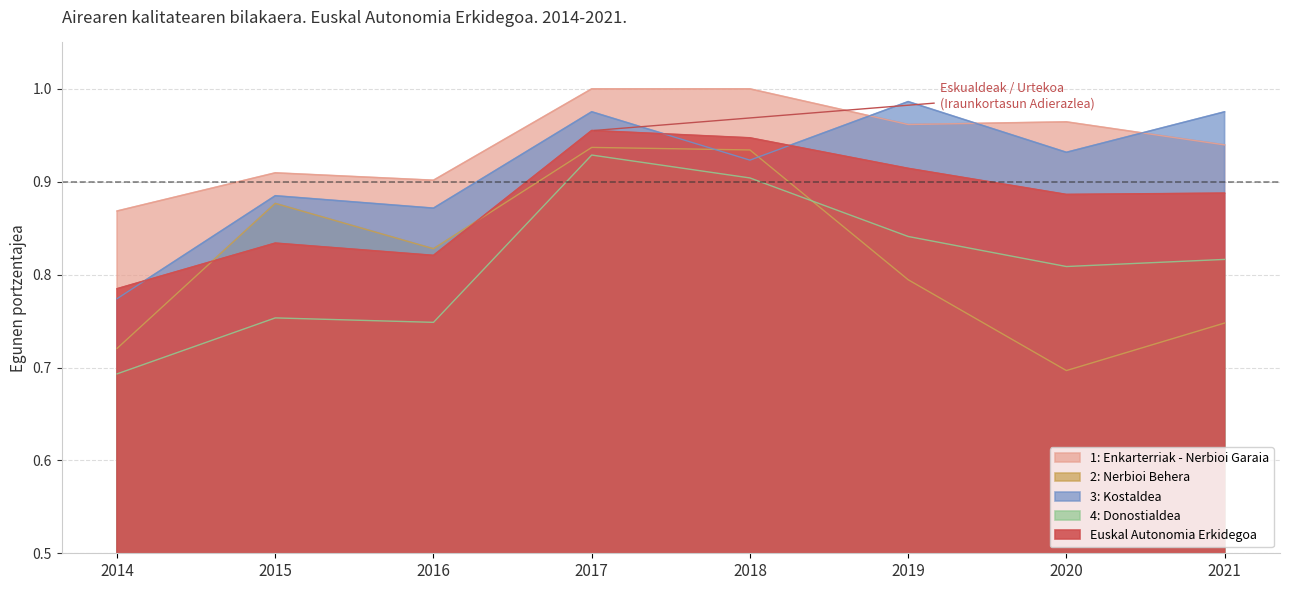

Reading right to left, what are all the values shown in this chart?

1: Enkarterriak - Nerbioi Garaia: 0.9	1.0	1.0	1.0	1.0	0.9	0.9	0.9
2: Nerbioi Behera: 0.7	0.7	0.8	0.9	0.9	0.8	0.9	0.7
3: Kostaldea: 1.0	0.9	1.0	0.9	1.0	0.9	0.9	0.8
4: Donostialdea: 0.8	0.8	0.8	0.9	0.9	0.7	0.8	0.7
Euskal Autonomia Erkidegoa: 0.9	0.9	0.9	0.9	1.0	0.8	0.8	0.8